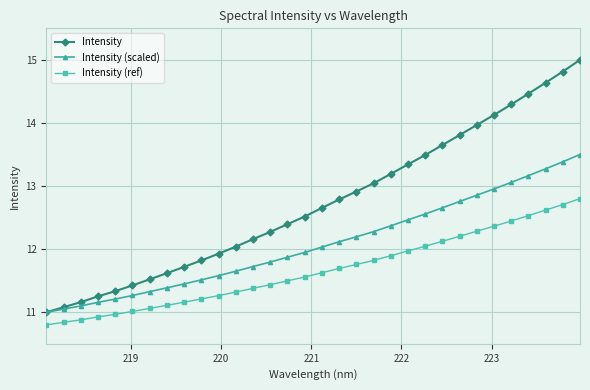

Which series has the largest range (max minus min)?

Intensity